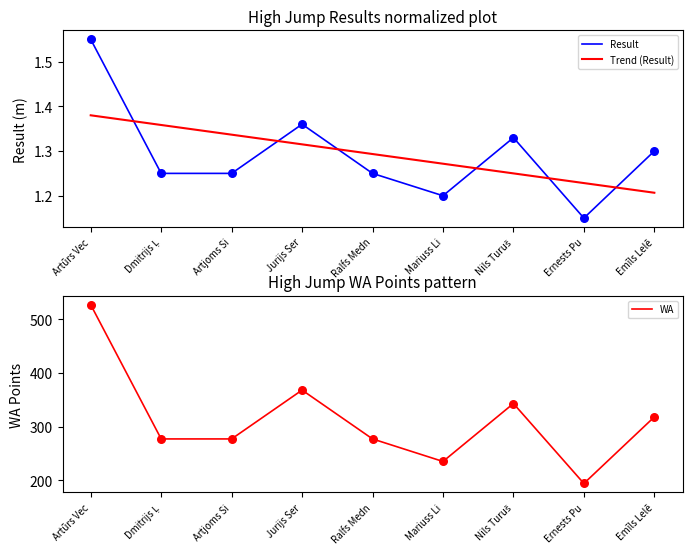

Which series reaches the minimum Y coordinate?

Result